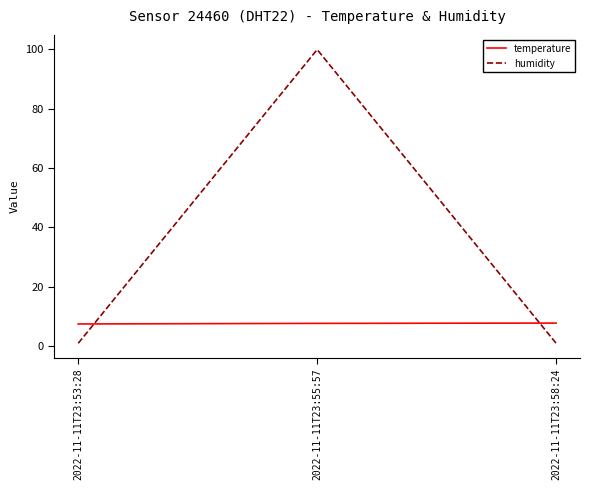

List the series in order of their peak value, lowest first.

temperature, humidity